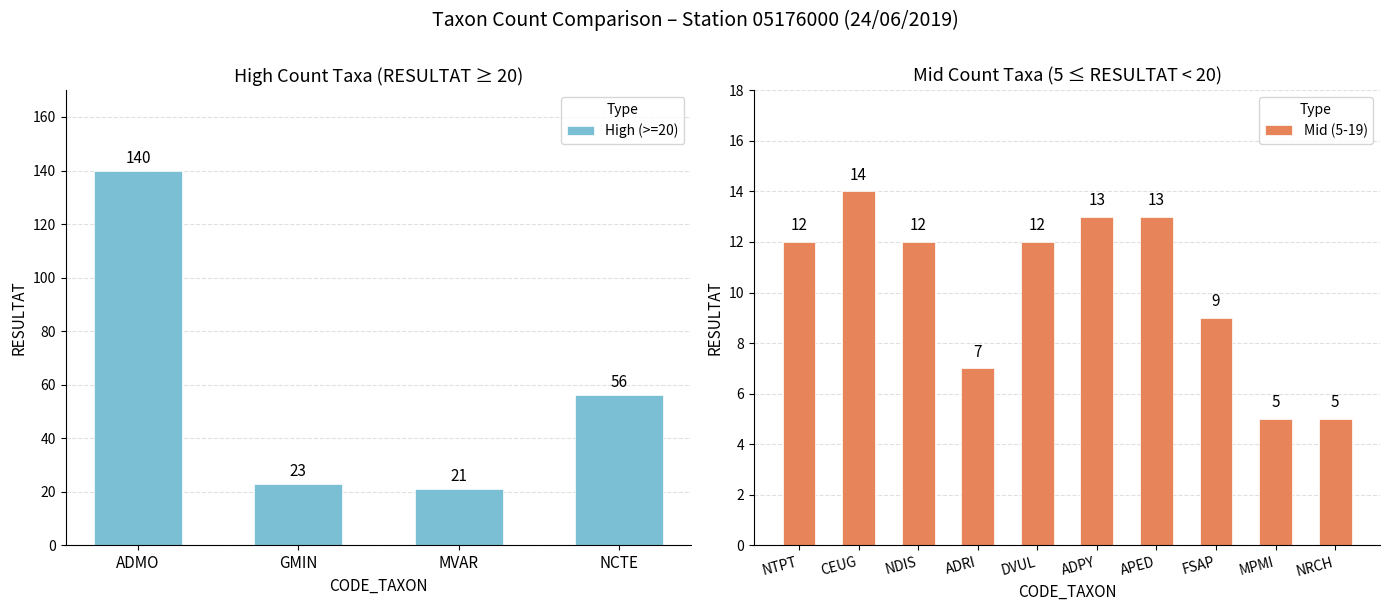

How many values in the High (>=20) series are below 56?

2